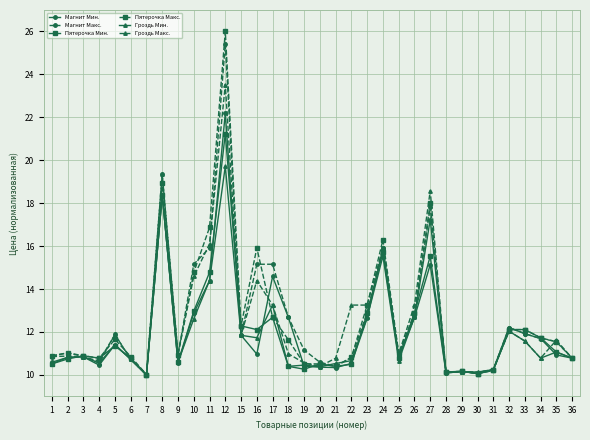

What is the value of the Магнит Мин. point at the 12th from the left?

22.2